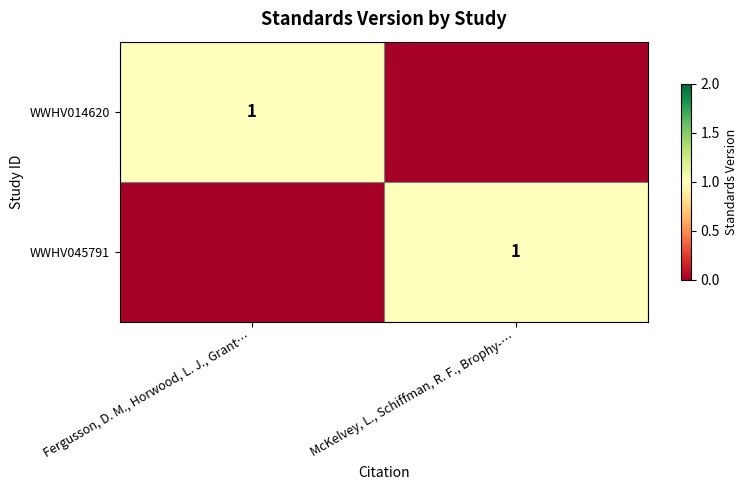

The value of WWHV014620 at Fergusson, D. M., Horwood, L. J., Grant… is 1. True or false?

True